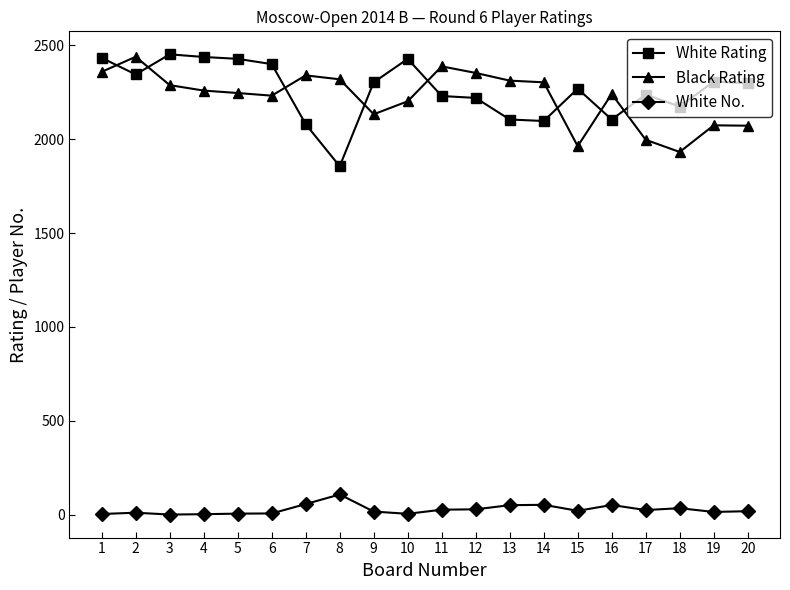

What is the total value across all series at 17?

4260